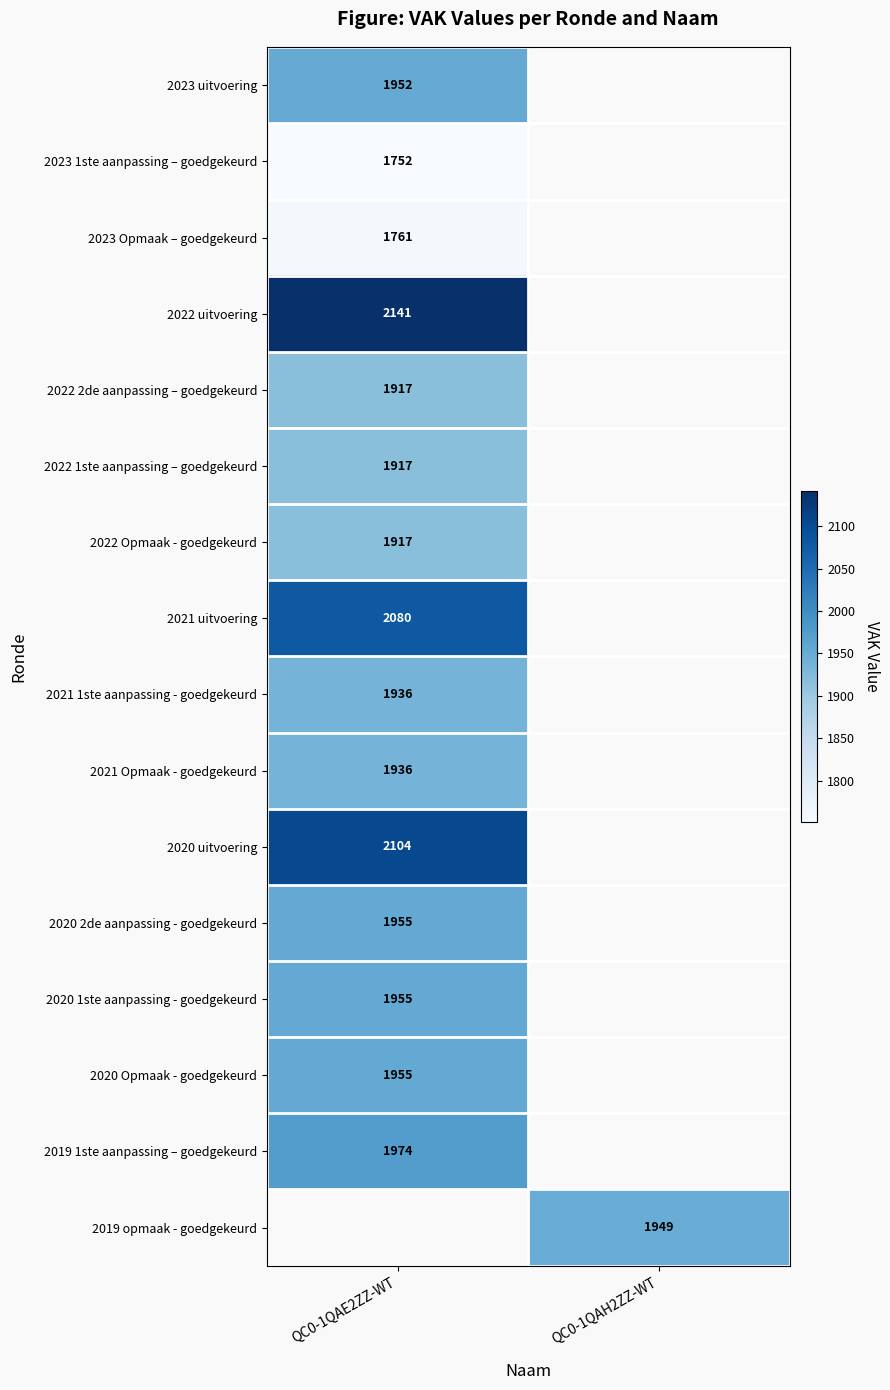

At how many categories does at least one series exceed 1776?

2